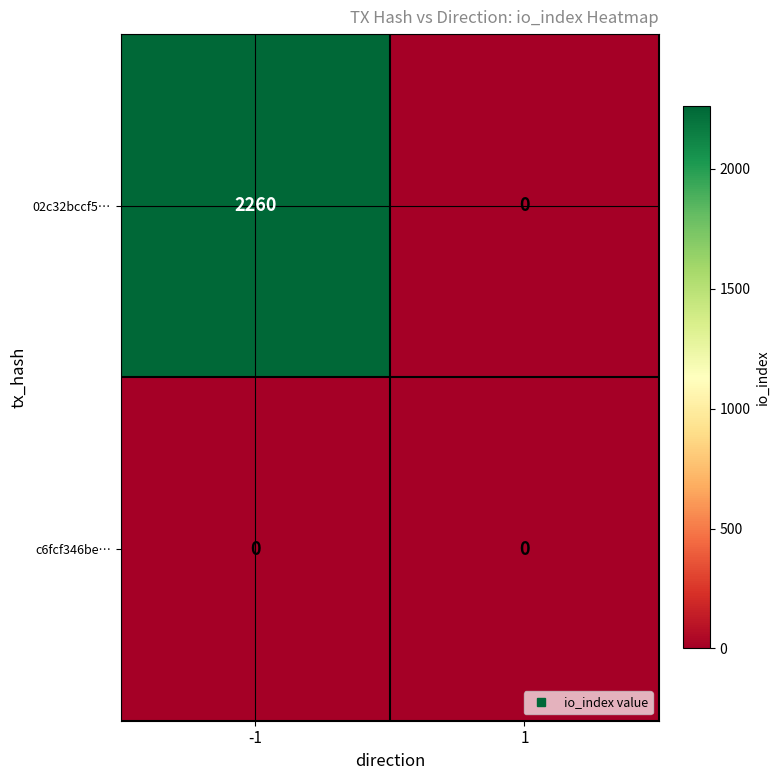

Between -1 and 1, which series saw the biggest shift?

02c32bccf5…